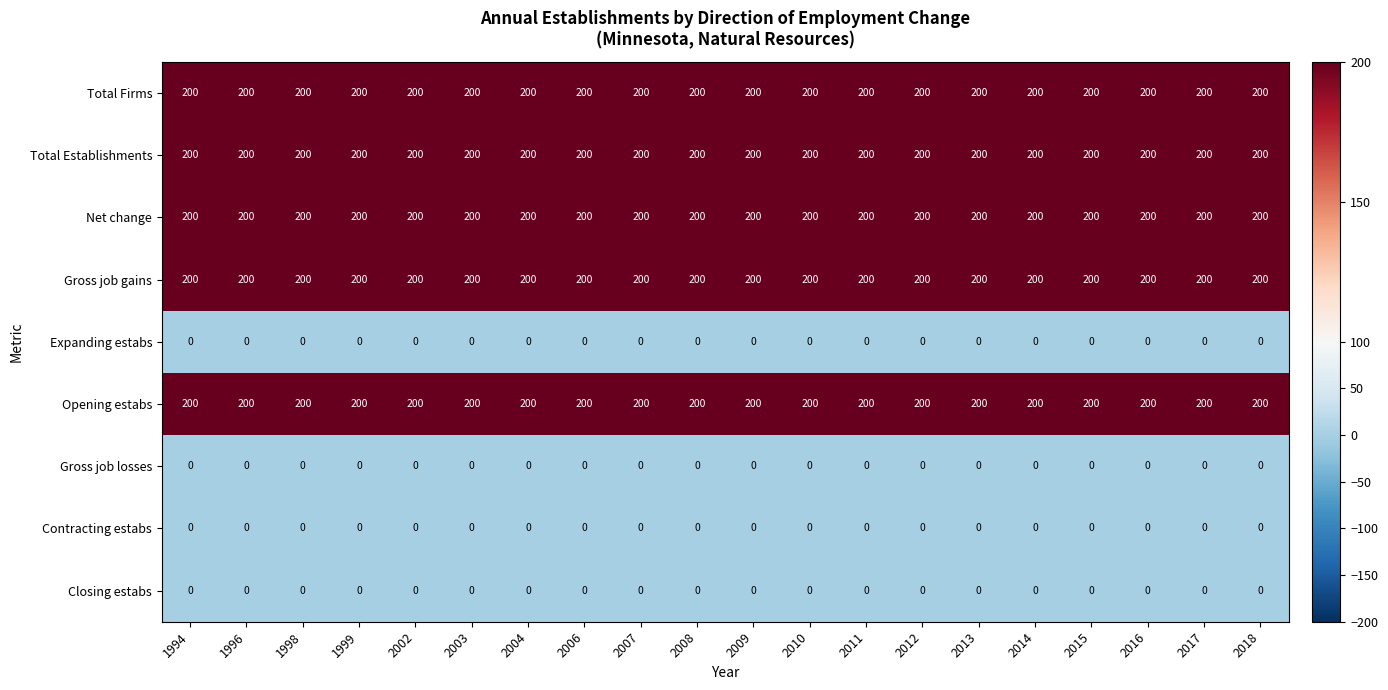

At how many categories does at least one series exceed 164?

20